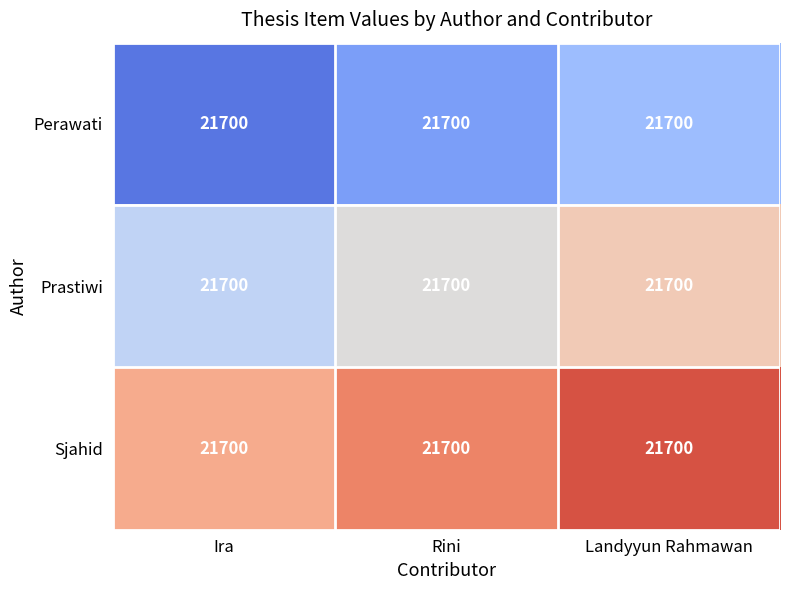

What is the greatest value displayed?

21740